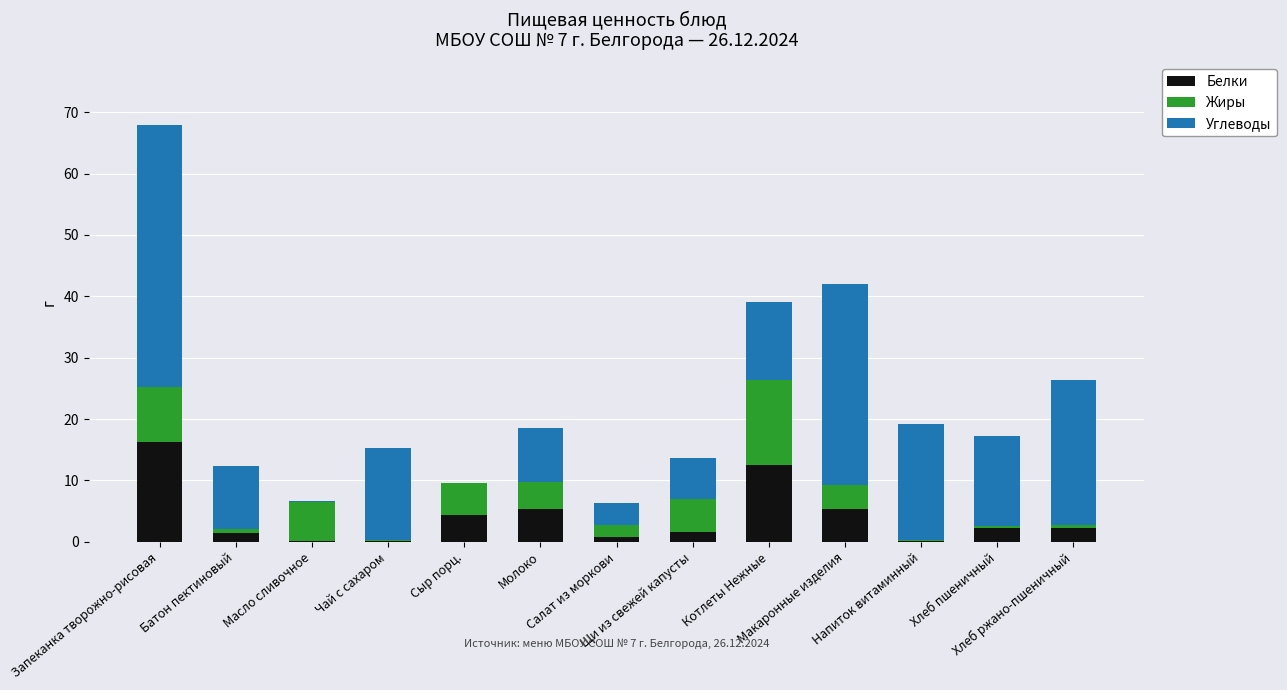

What is the difference between the Белки values at Котлеты Нежные and Чай с сахаром?

12.3